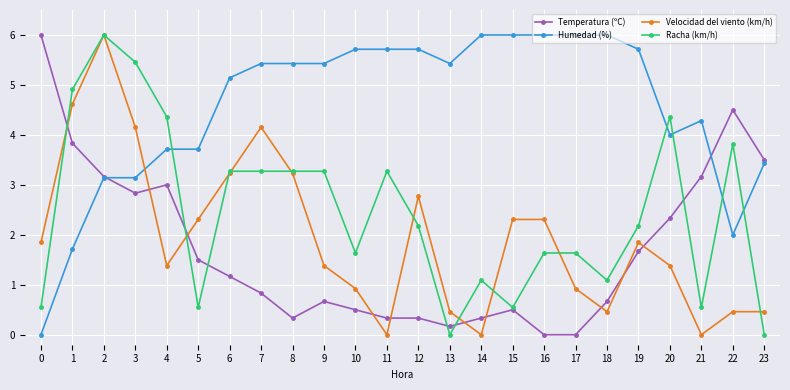

Reading left to right, transcribe all the data shown in this chart.

Temperatura (ºC): 6.0	3.8	3.2	2.8	3.0	1.5	1.2	0.8	0.3	0.7	0.5	0.3	0.3	0.2	0.3	0.5	0.0	0.0	0.7	1.7	2.3	3.2	4.5	3.5
Humedad (%): 0.0	1.7	3.1	3.1	3.7	3.7	5.1	5.4	5.4	5.4	5.7	5.7	5.7	5.4	6.0	6.0	6.0	6.0	6.0	5.7	4.0	4.3	2.0	3.4
Velocidad del viento (km/h): 1.8	4.6	6.0	4.2	1.4	2.3	3.2	4.2	3.2	1.4	0.9	0.0	2.8	0.5	0.0	2.3	2.3	0.9	0.5	1.8	1.4	0.0	0.5	0.5
Racha (km/h): 0.5	4.9	6.0	5.5	4.4	0.5	3.3	3.3	3.3	3.3	1.6	3.3	2.2	0.0	1.1	0.5	1.6	1.6	1.1	2.2	4.4	0.5	3.8	0.0